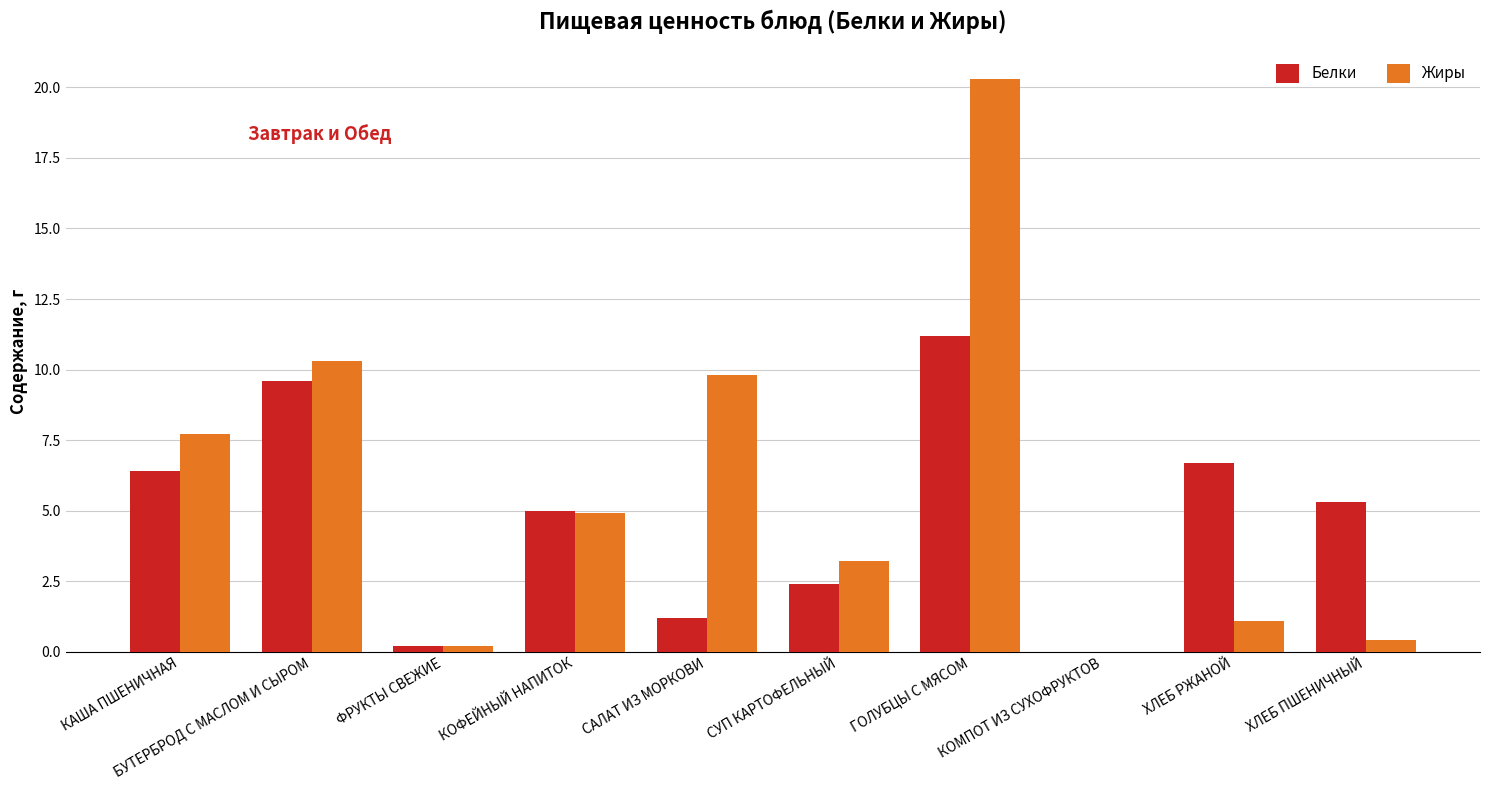

Which series has the largest range (max minus min)?

Жиры